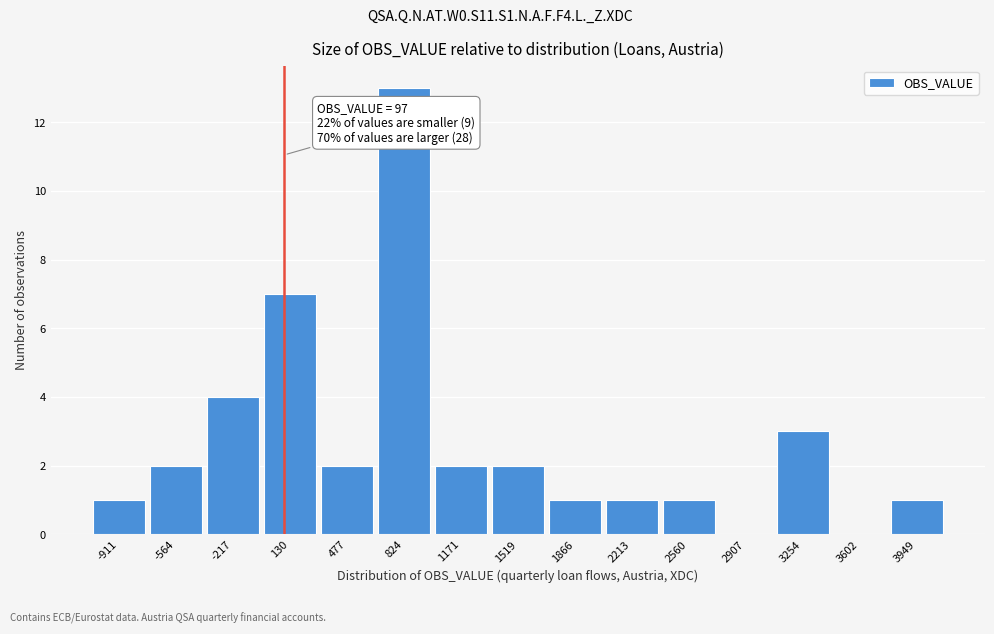

Over which range of the x-axis is the bar tallest?

650 to 1000